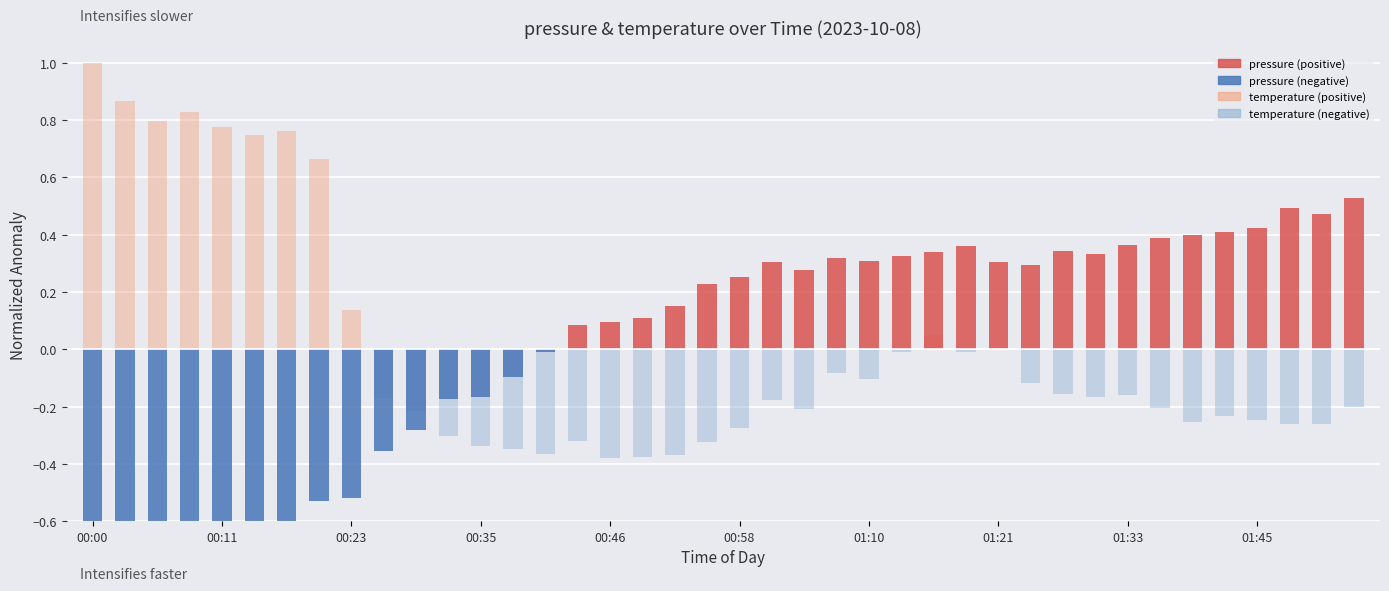

How many bars are there in each group?

4